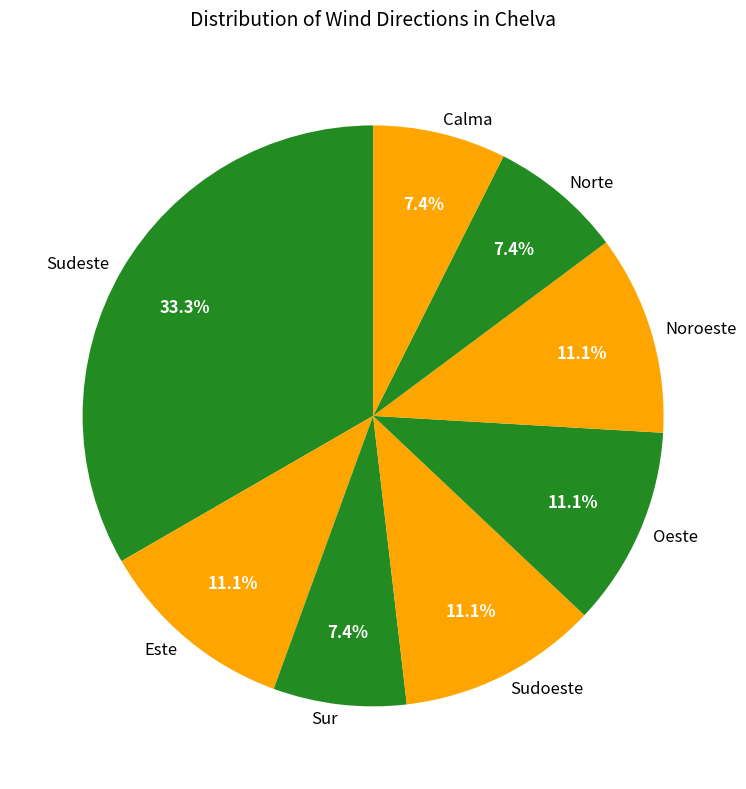

To the nearest percent, what percentage of the pie is Norte?

7%